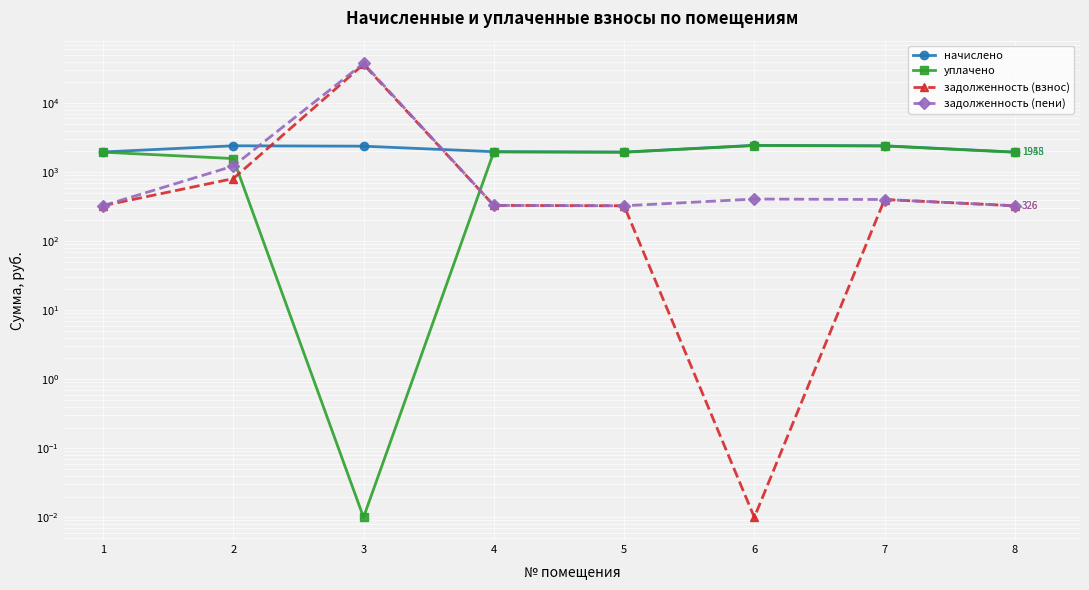

Which series has the widest spread of values?

задолженность (пени)